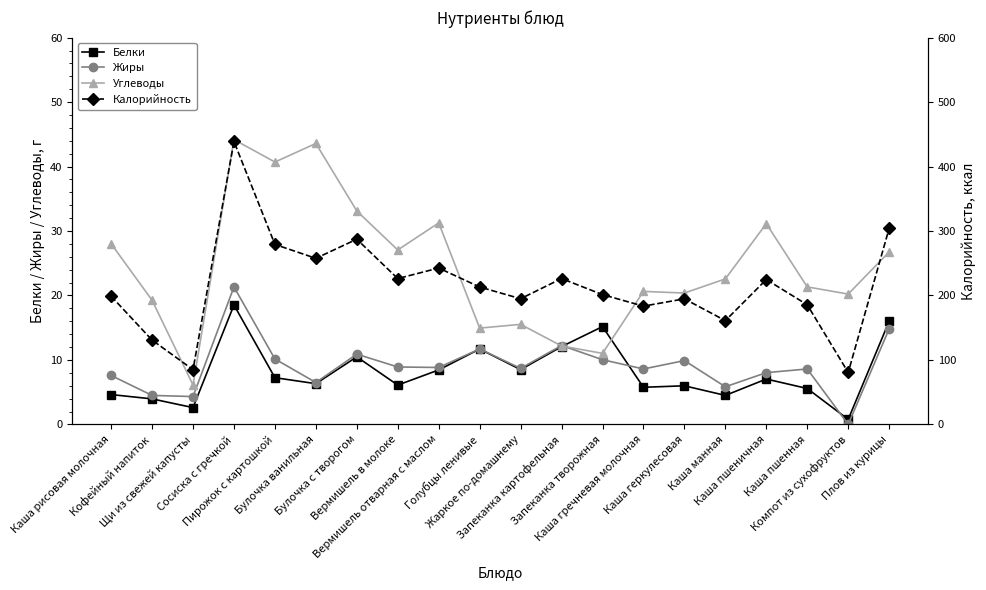

How many values in the Белки series are below 7?

10